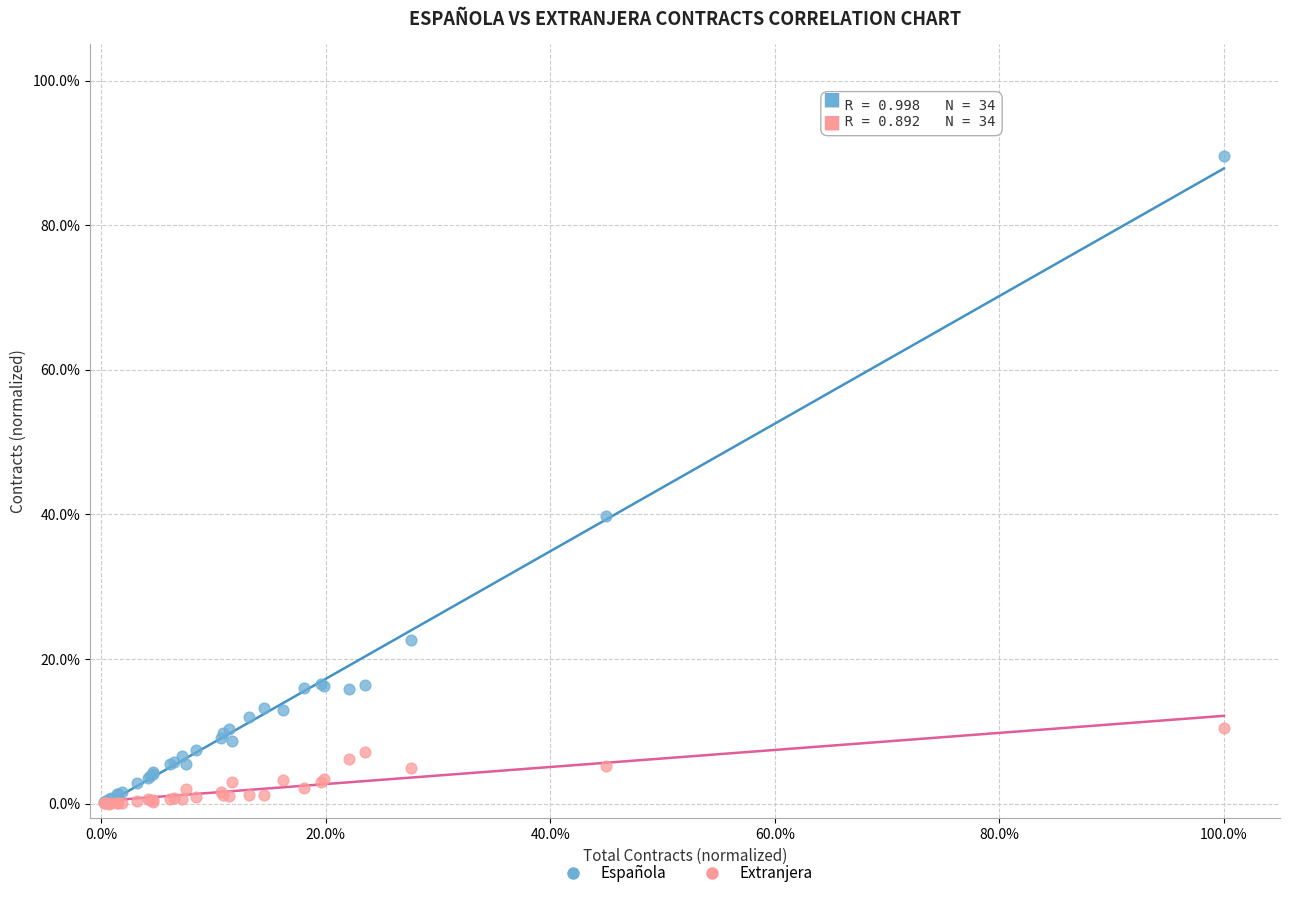

What are all the series names shown in the legend?

Española, Extranjera